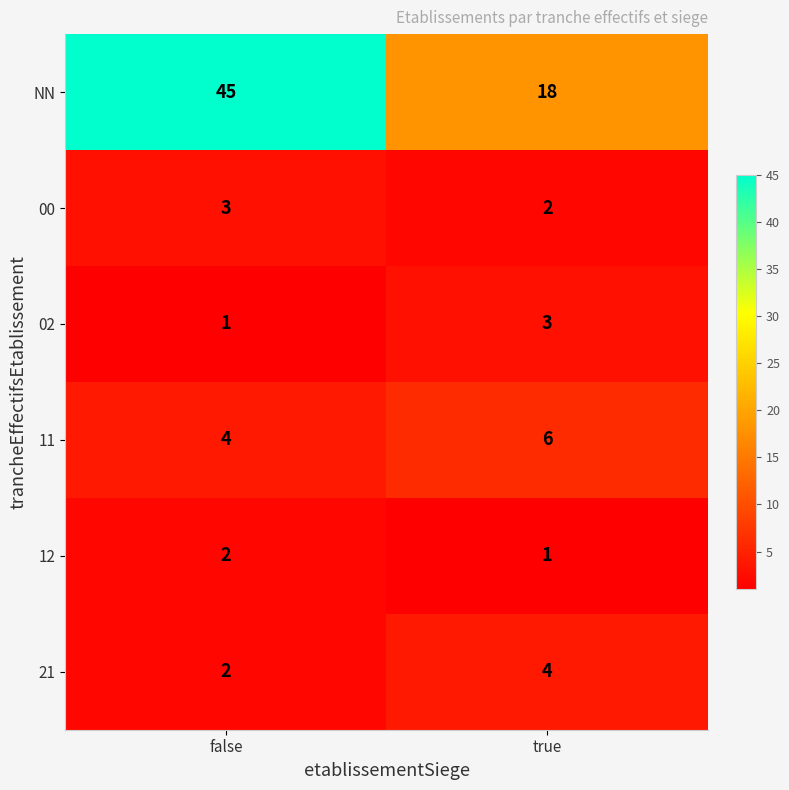

Which series has the largest total across all categories?

NN